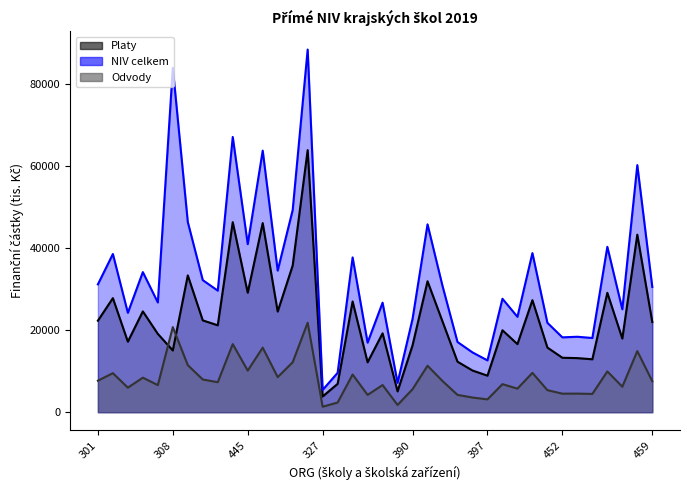

Is it true that Platy equals 12915.2 at 339?

True